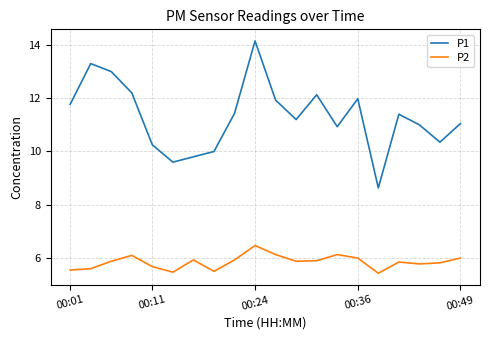

True or false: P2 and P1 cross at least once.

False